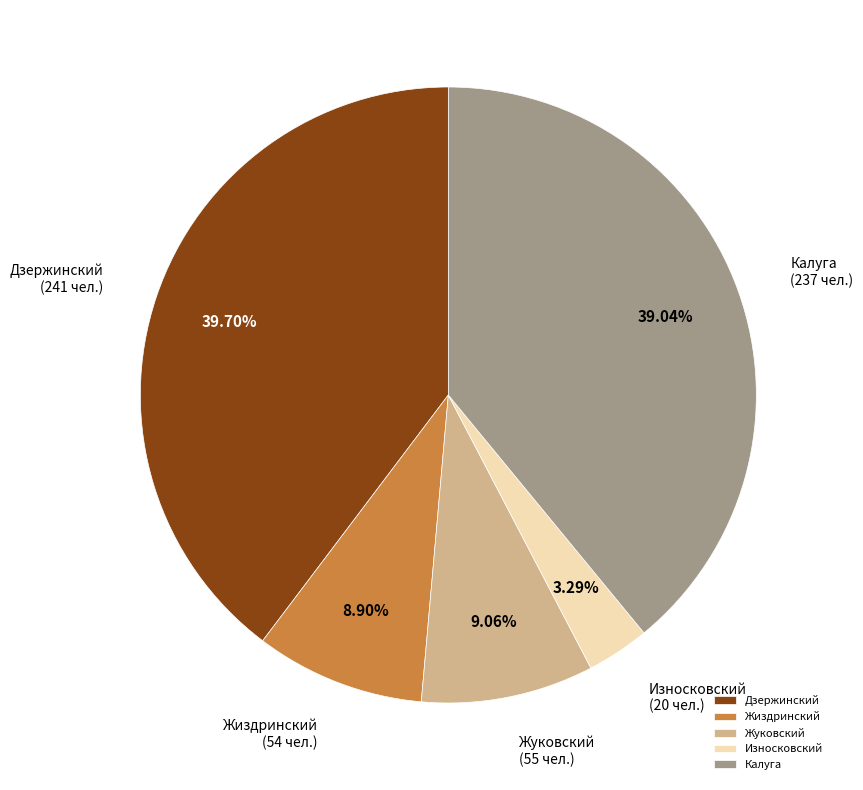

Count the number of slices in the pie.

5